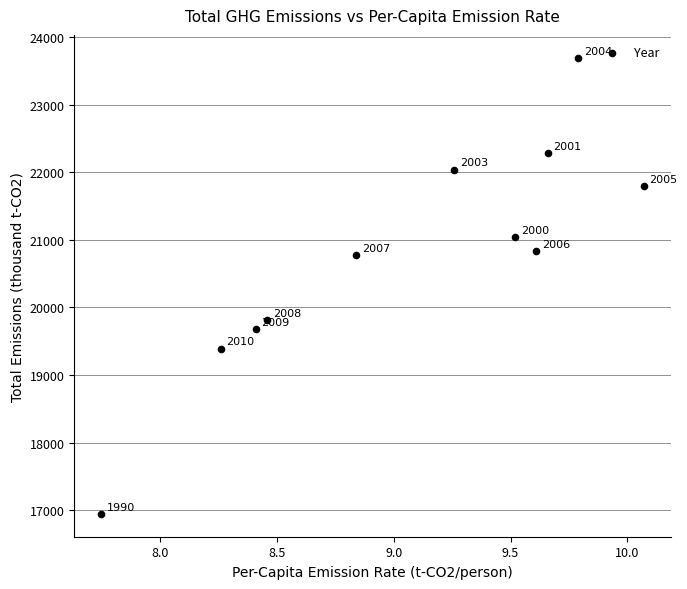

What is the average Y value?

20754